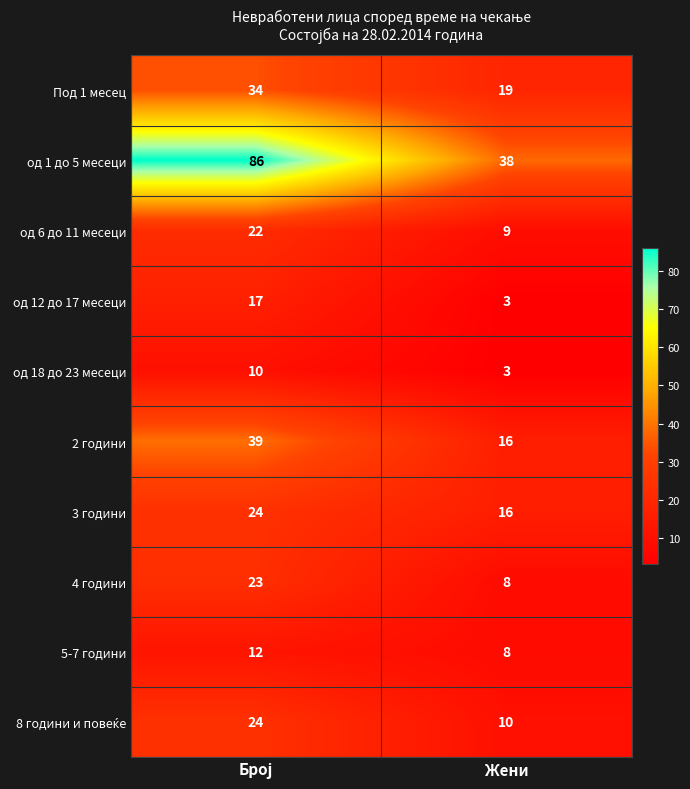

Which series has the largest total across all categories?

од 1 до 5 месеци